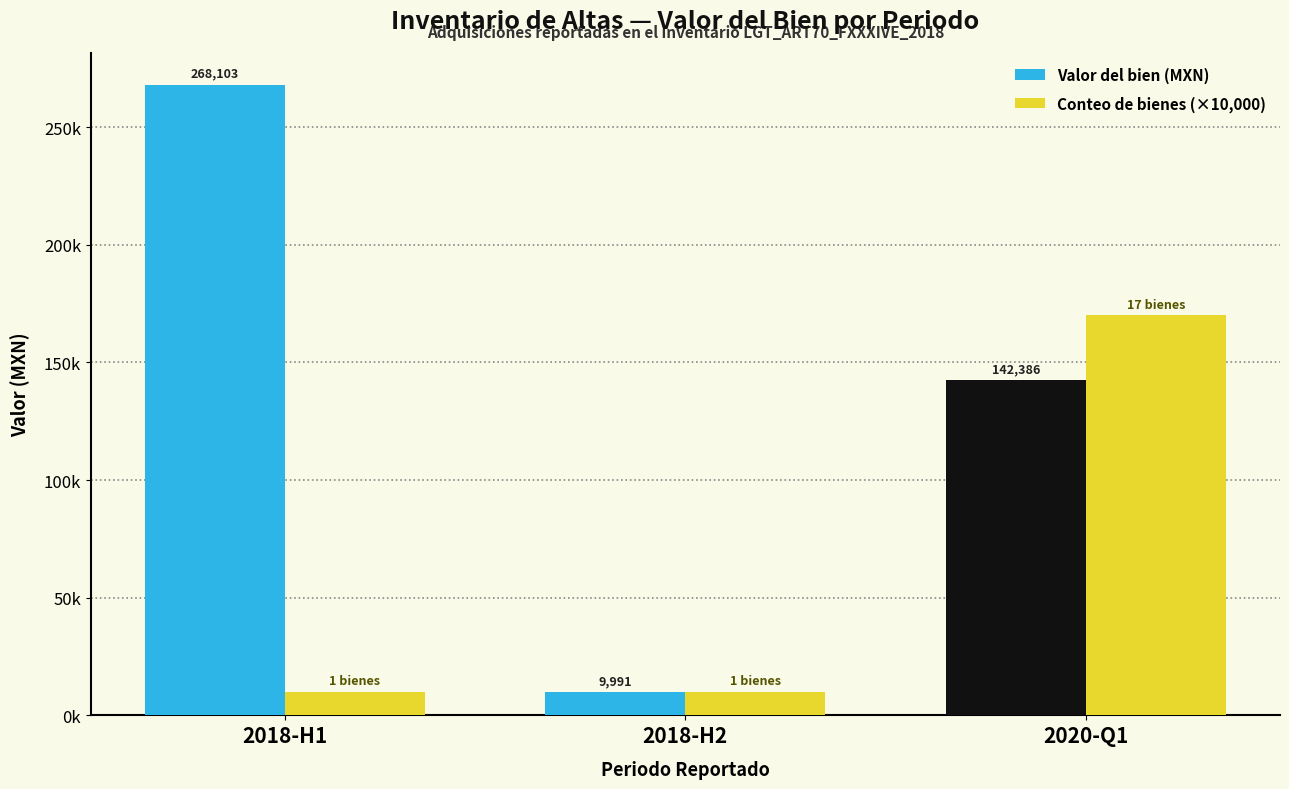

At 2020-Q1, list the series in order from smallest to largest.

Valor del bien (MXN), Conteo de bienes (×10,000)